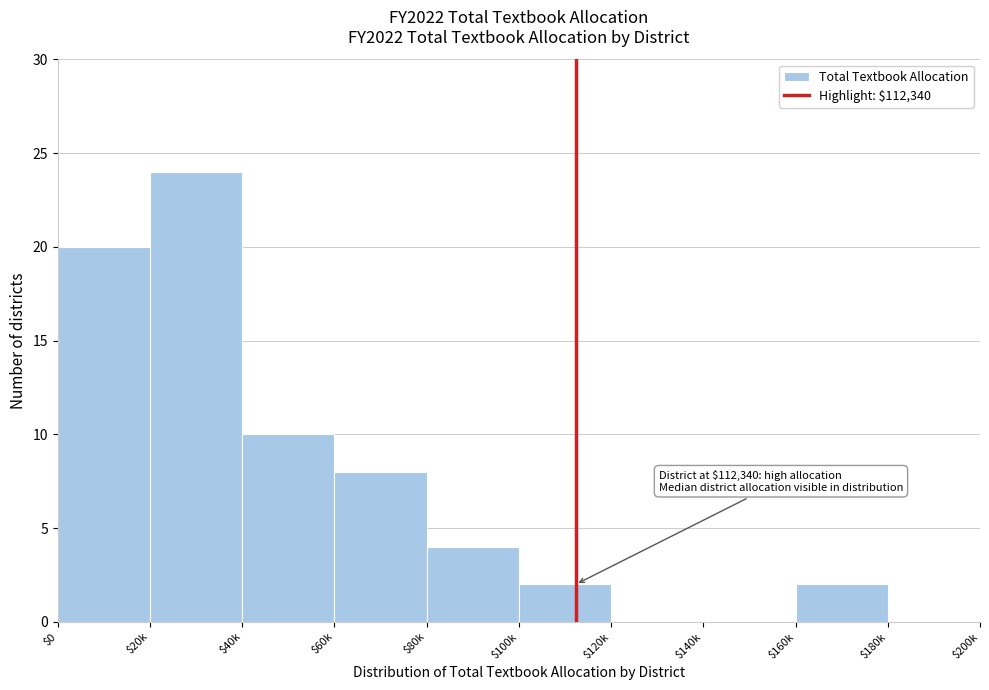

What is the greatest value displayed?

24